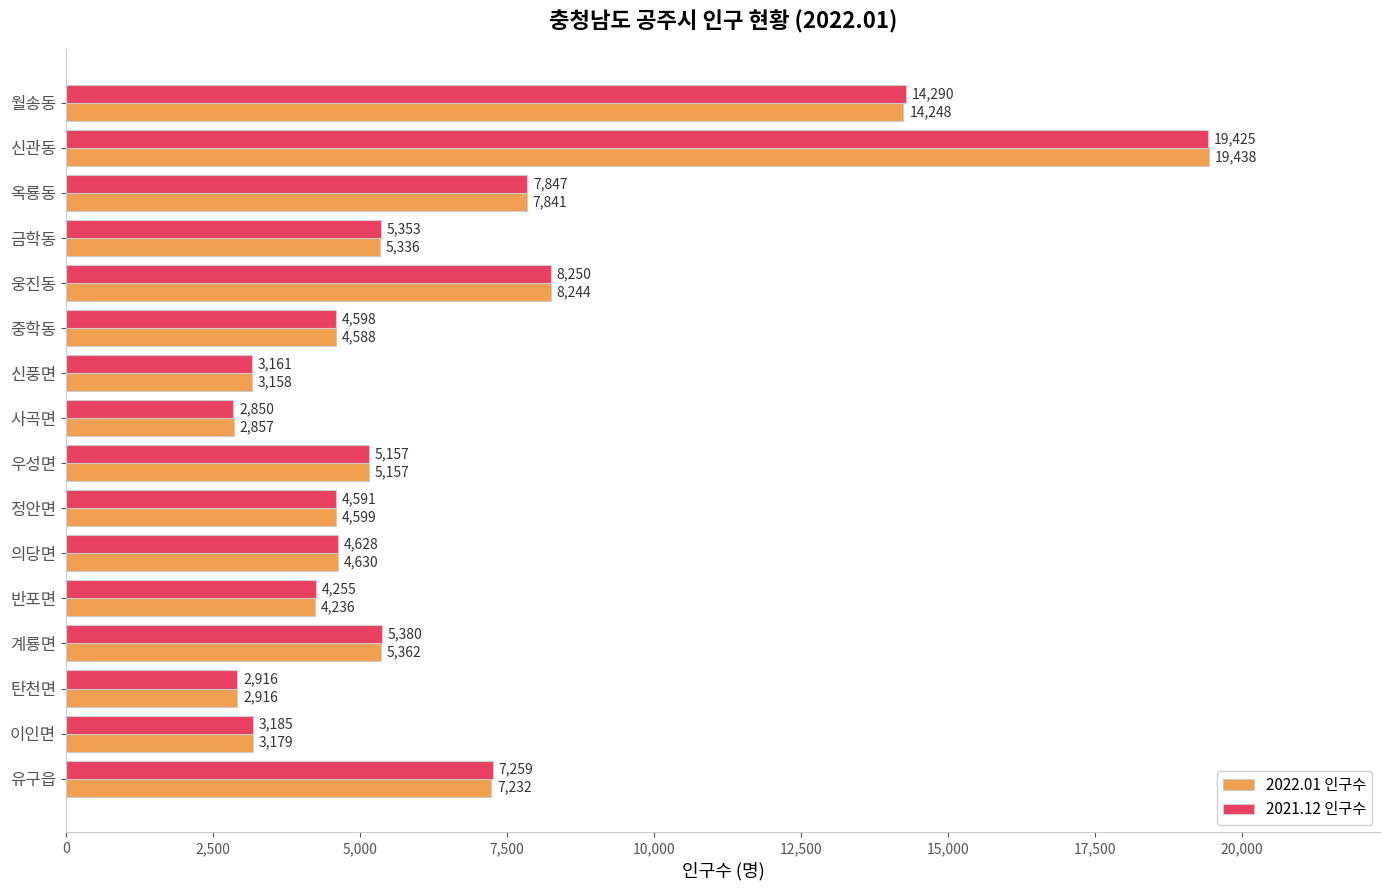

What is the approximate value of 2021.12 인구수 at 정안면, to the nearest 10?

4590